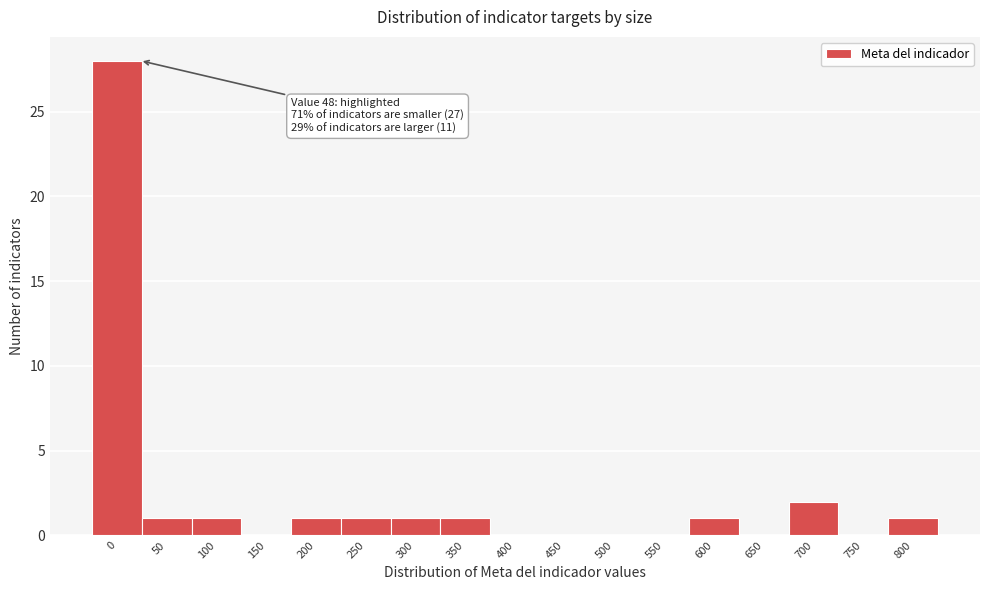

Reading right to left, transcribe all the data shown in this chart.

800=1	750=0	700=2	650=0	600=1	550=0	500=0	450=0	400=0	350=1	300=1	250=1	200=1	150=0	100=1	50=1	0=28